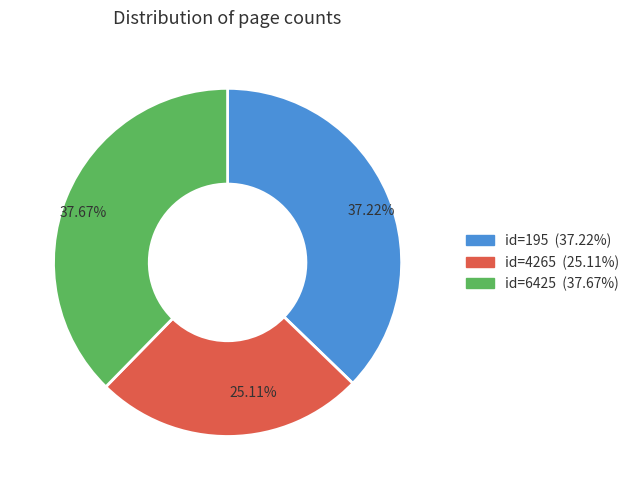

How many segments does this pie chart have?

3